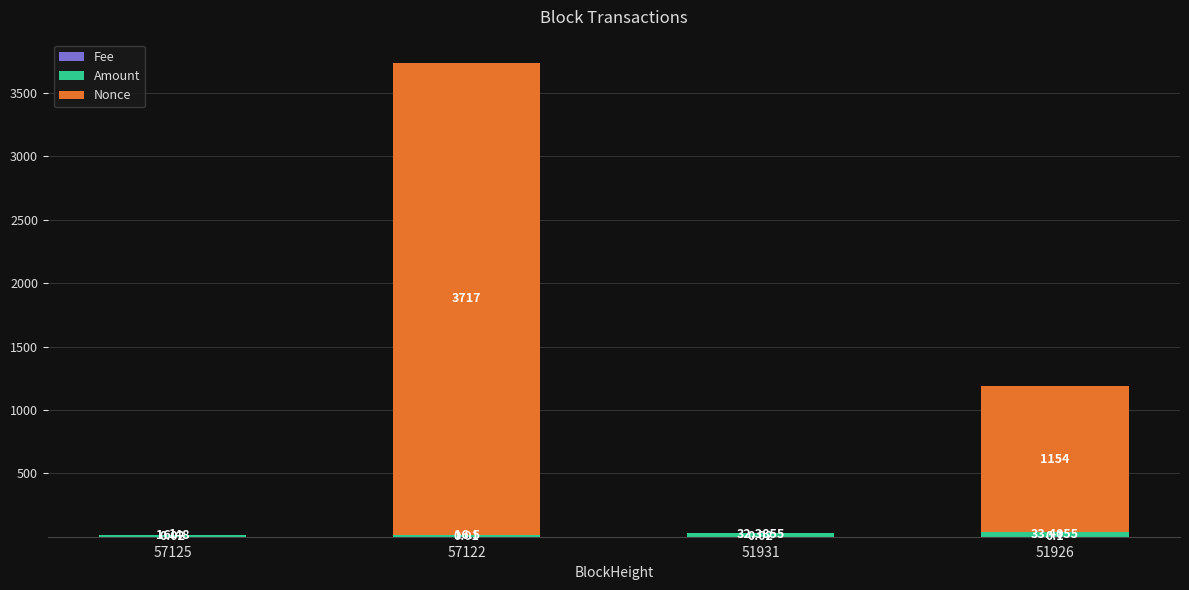

What is the total value across all series at 51926?

1187.5